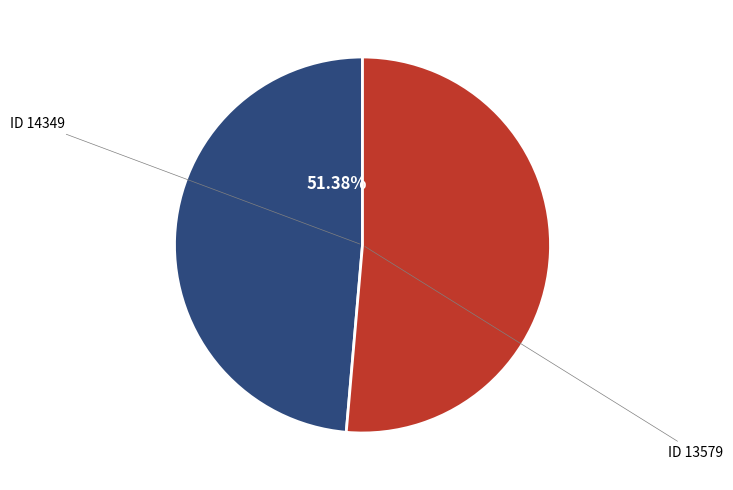

Between ID 14349 and ID 13579, which is larger?

ID 14349